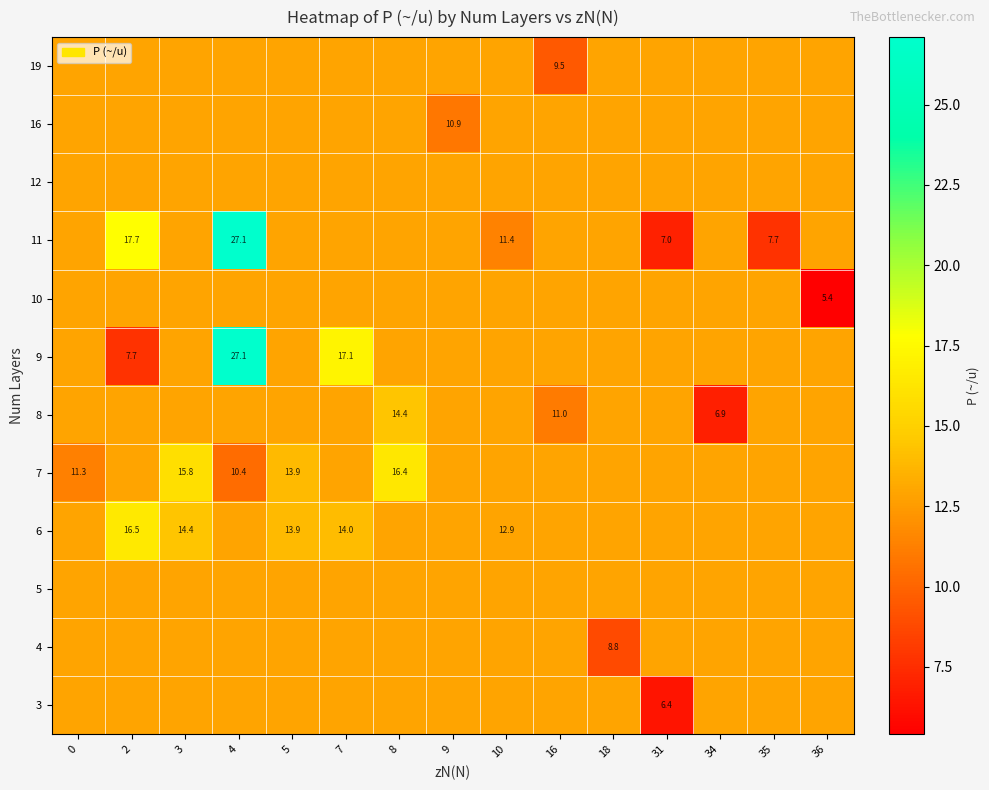

Rank the series by their maximum value, from lowest to highest.

3, 4, 5, 10, 12, 16, 19, 8, 7, 6, 9, 11